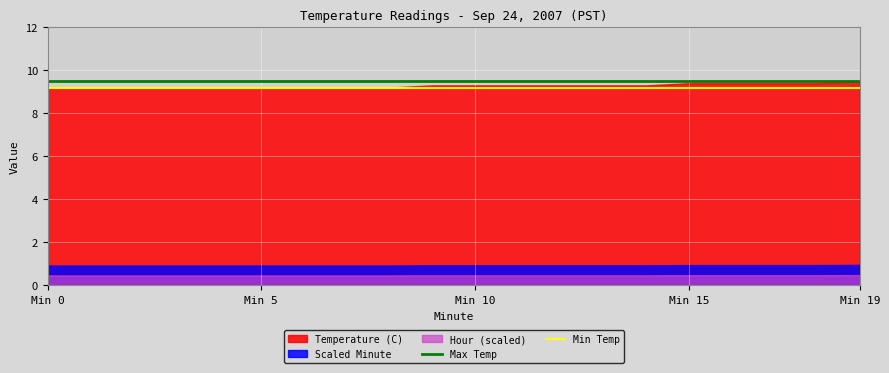

What position from the left is 11?

12